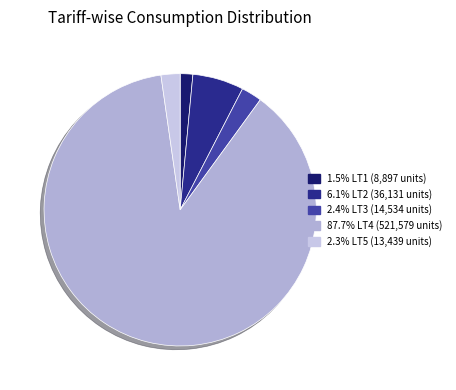

Count the number of slices in the pie.

5